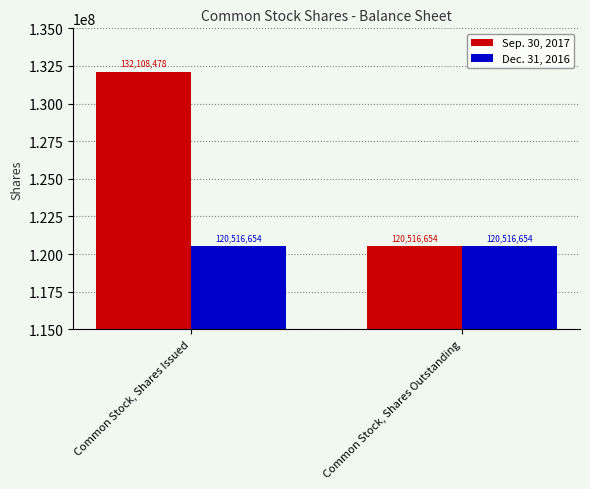

What is the label of the 1st bar from the left?

Common Stock, Shares Issued